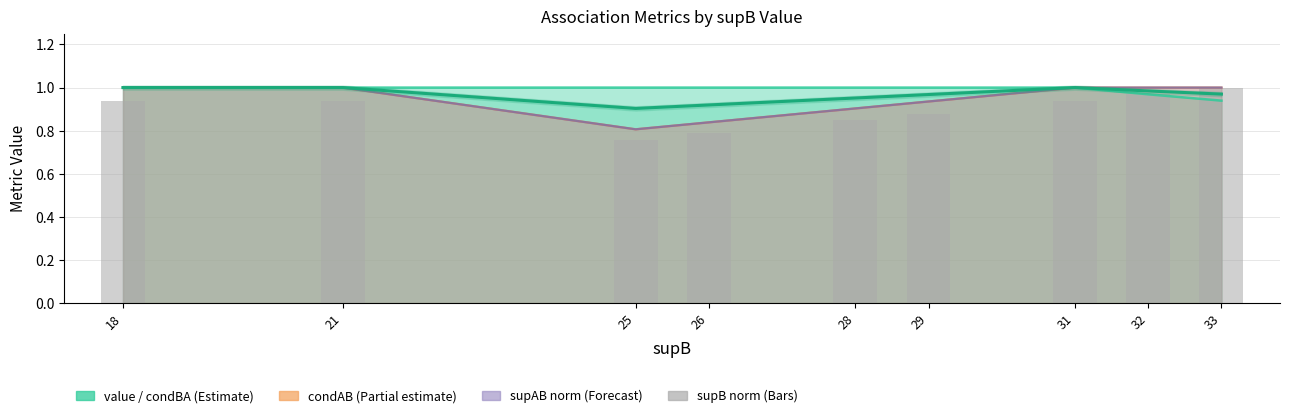

Reading left to right, list all the values displayed in this chart.

value (line): 18=1.0	21=1.0	25=0.9	26=0.9	28=1.0	29=1.0	31=1.0	32=1.0	33=1.0
supB (norm): 18=0.9	21=0.9	25=0.8	26=0.8	28=0.8	29=0.9	31=0.9	32=1.0	33=1.0